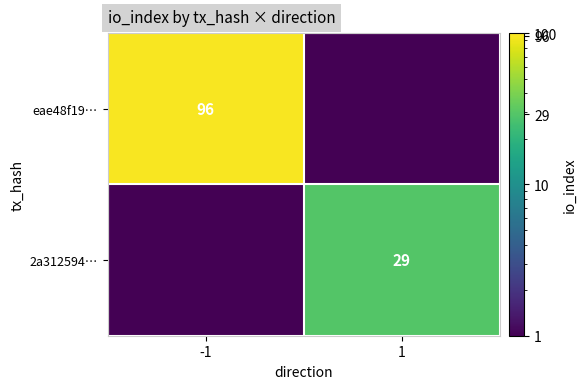

True or false: eae48f19… has a value of 64.6 at -1.

False